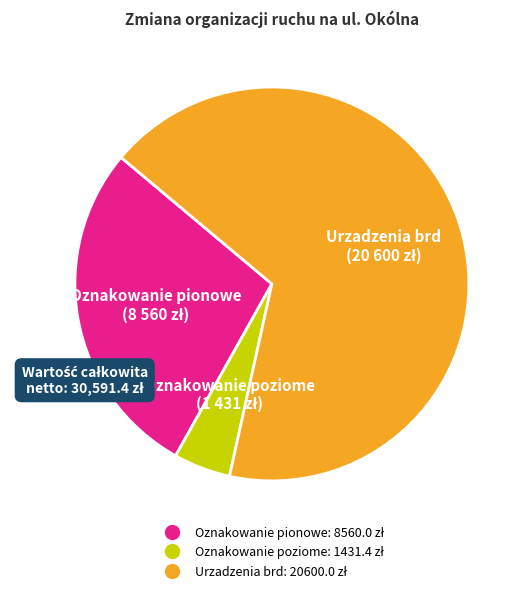

Which slice is the largest?

Urzadzenia brd